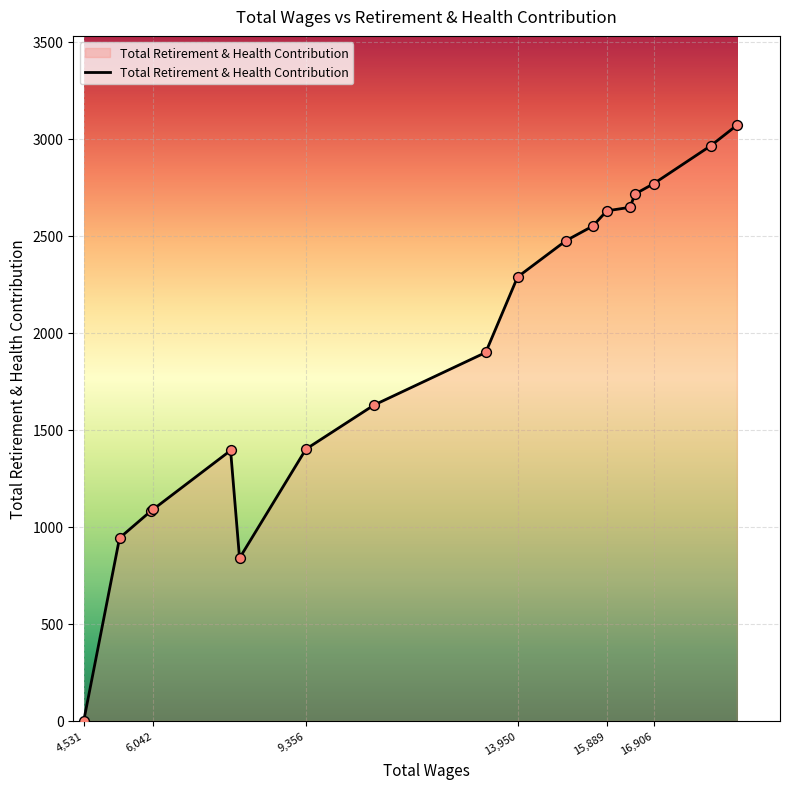

What is the maximum value shown in the chart?

3070